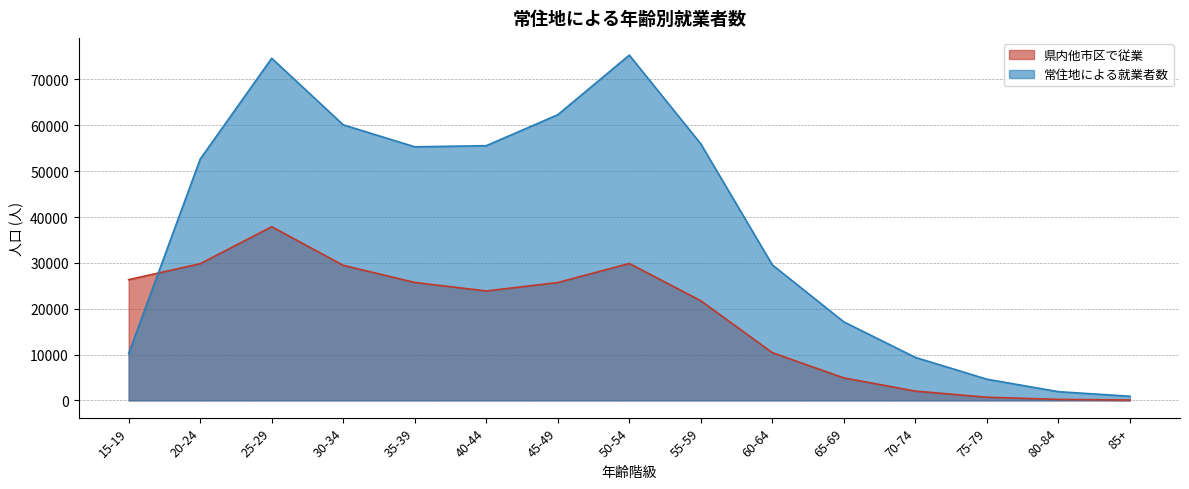

How many lines are shown in the chart?

2